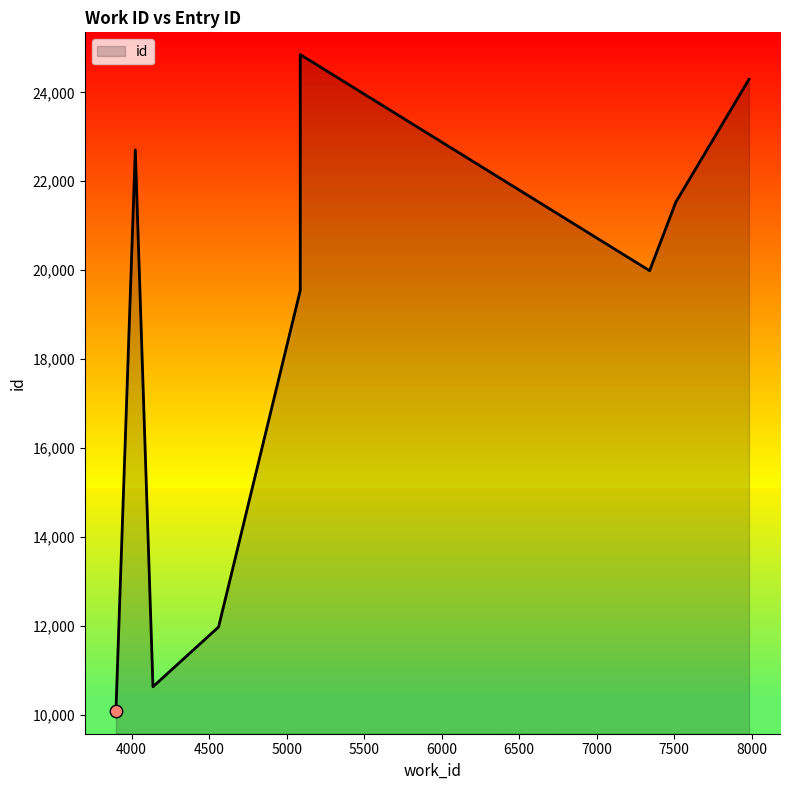

What is the ratio of the value at 5088 to the value at 5088?

0.8